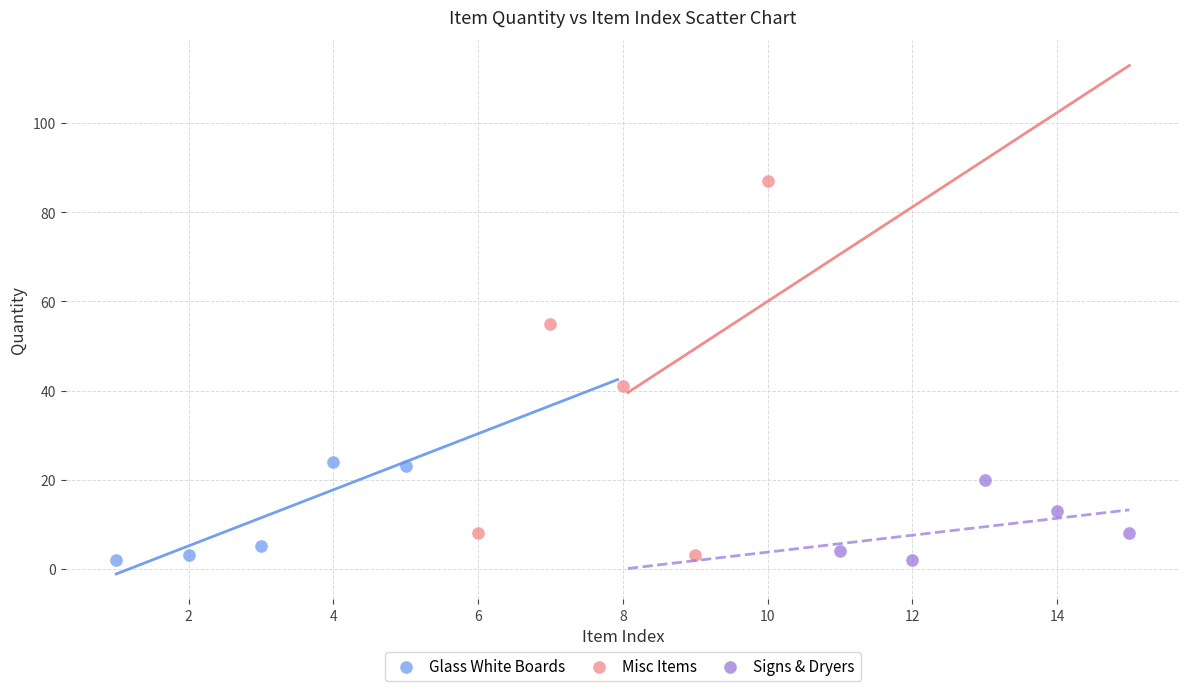

What are all the series names shown in the legend?

Glass White Boards, Misc Items, Signs & Dryers